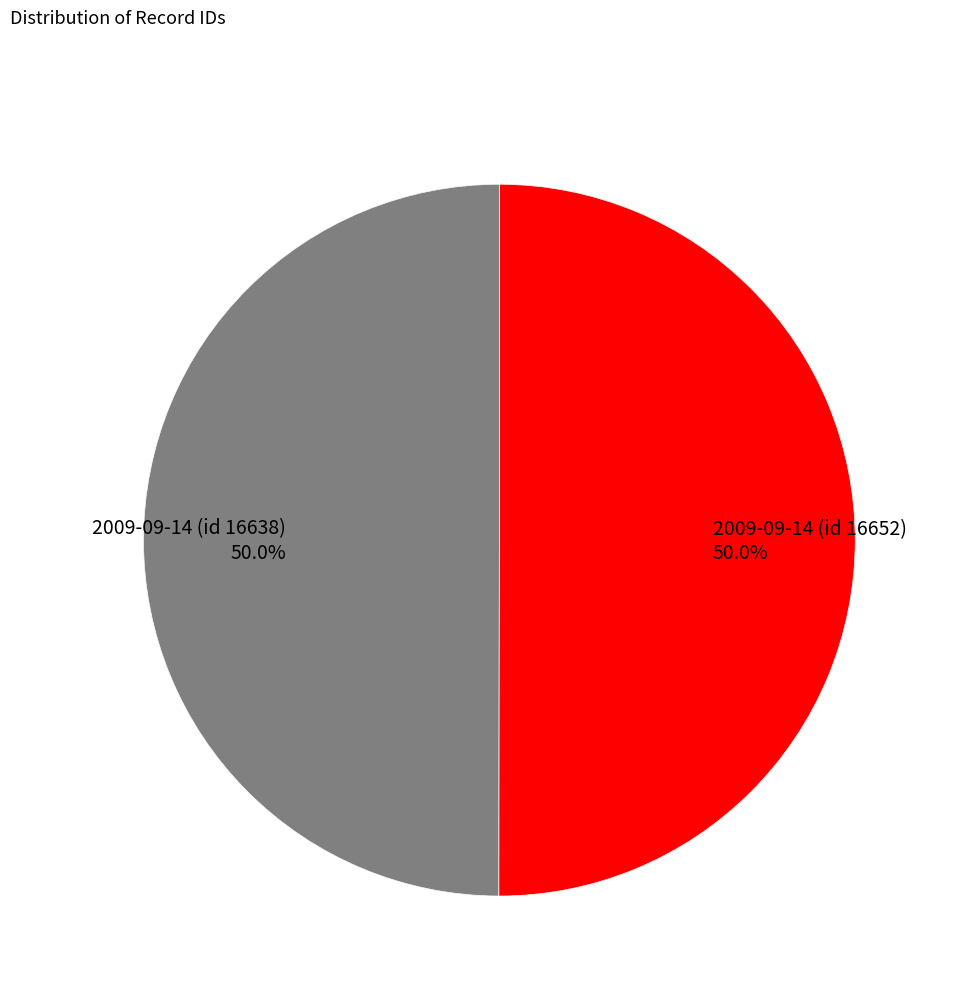

What is the total percentage of 2009-09-14 (id 16638) and 2009-09-14 (id 16652)?

100.0%